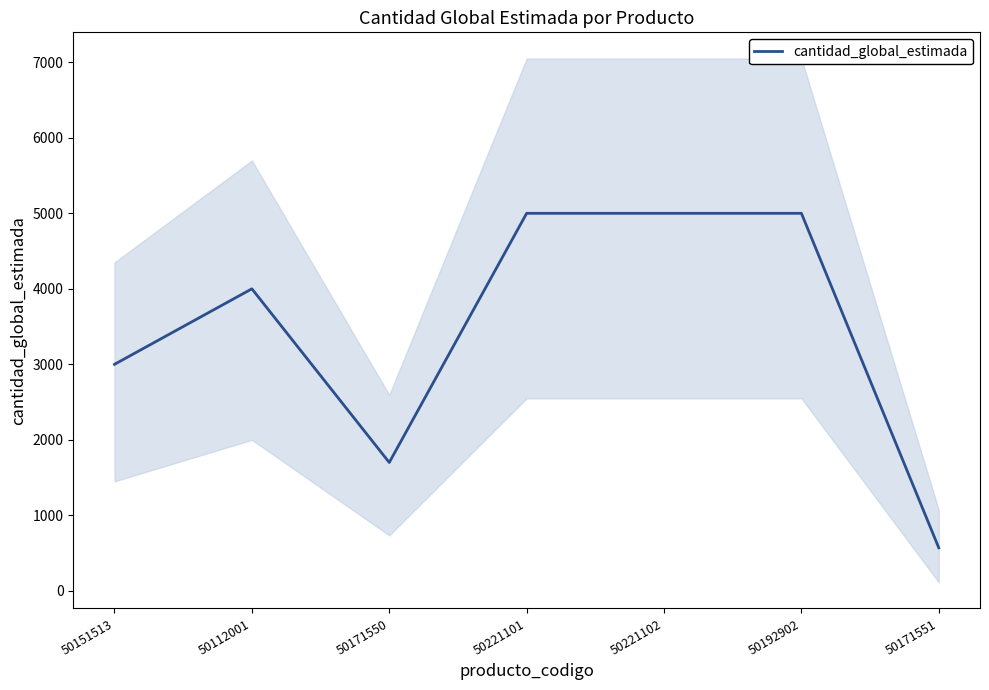

What is the change in value from 50112001 to 50171551?

-3430